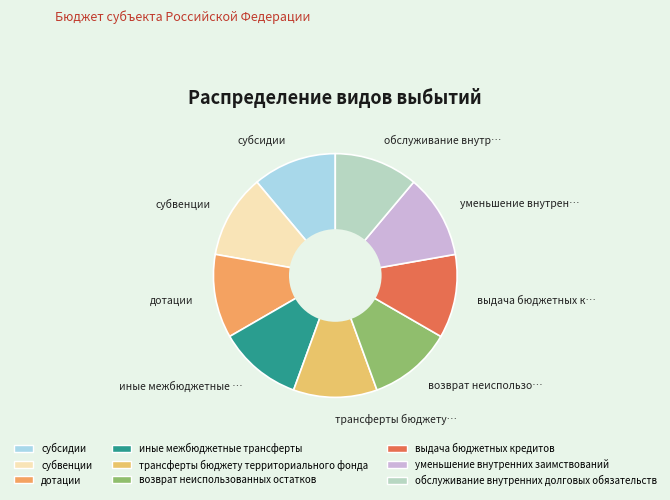

Rank the categories by value from highest to lowest.

обслуживание внутренних долговых обязательств, уменьшение внутренних заимствований, выдача бюджетных кредитов, возврат неиспользованных остатков, трансферты бюджету территориального фонда, иные межбюджетные трансферты, дотации, субвенции, субсидии